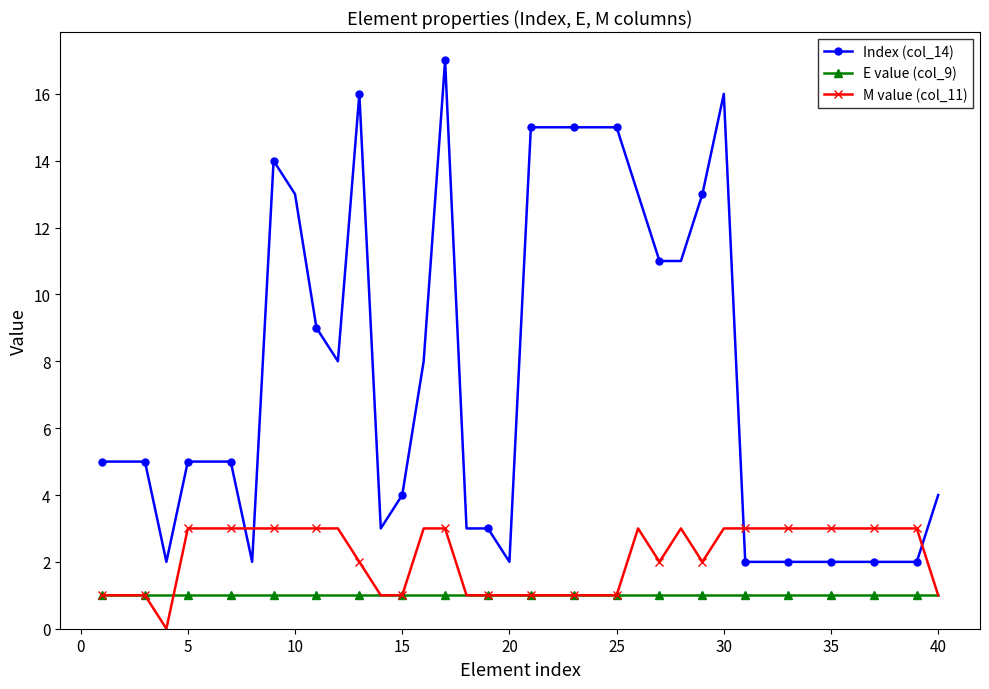

How many series are shown in this chart?

3